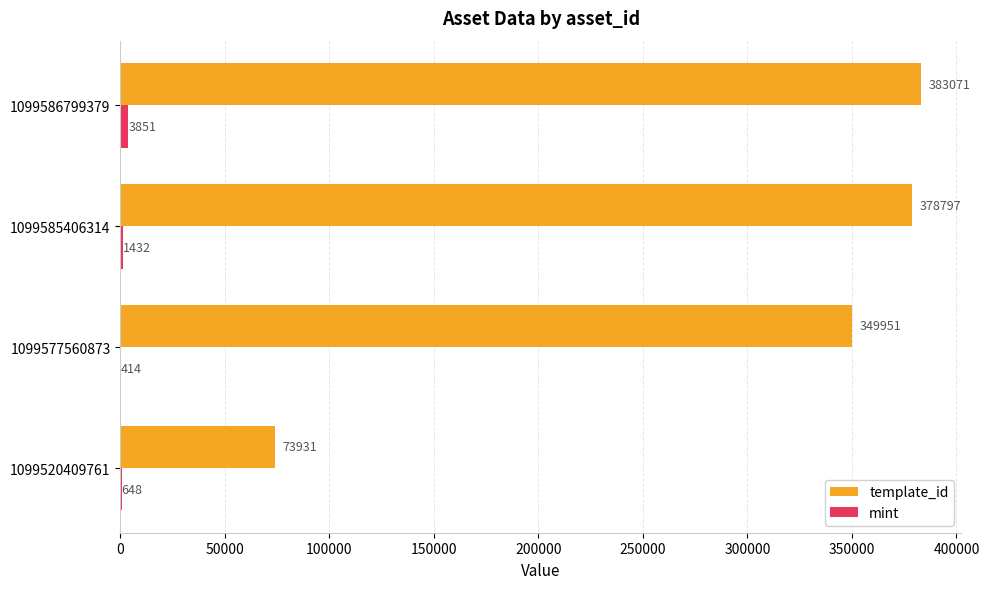

How many distinct data groups are displayed?

2